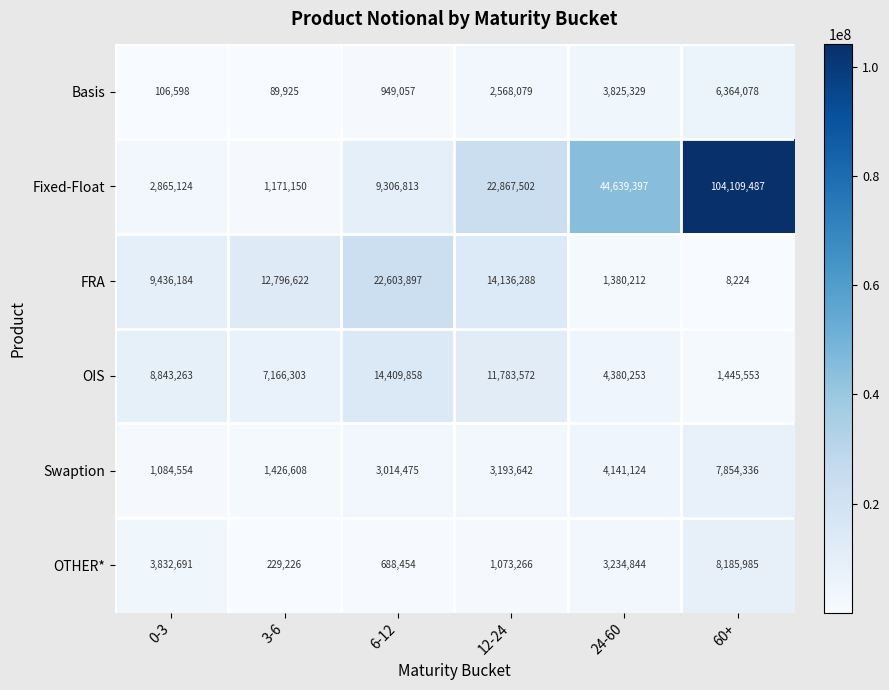

Where is FRA nearest to the value 11306060?

3-6